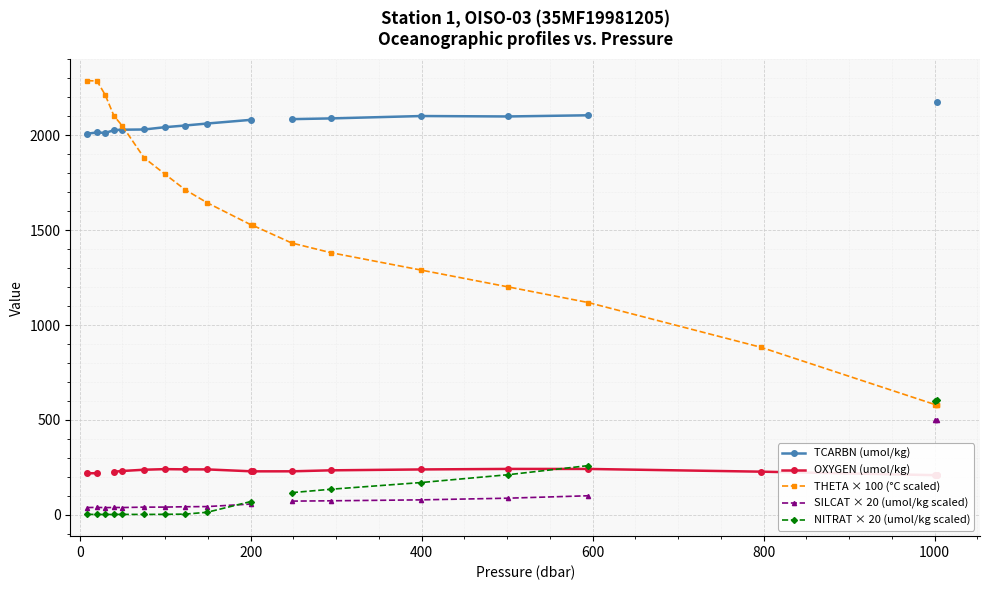

What is the minimum value for THETA × 100 (°C scaled)?

579.0